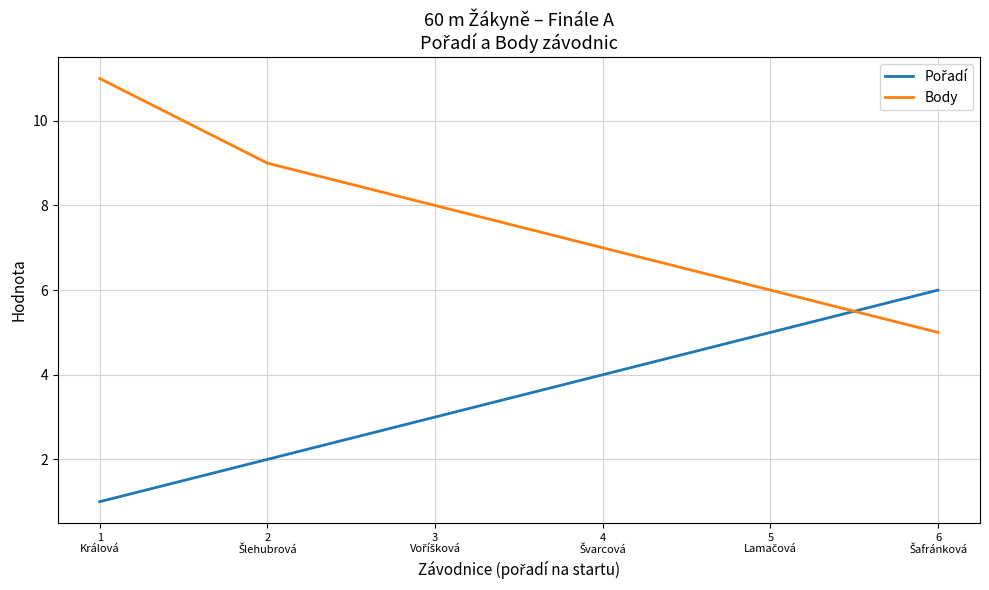

What position from the left is 1
Králová?

1